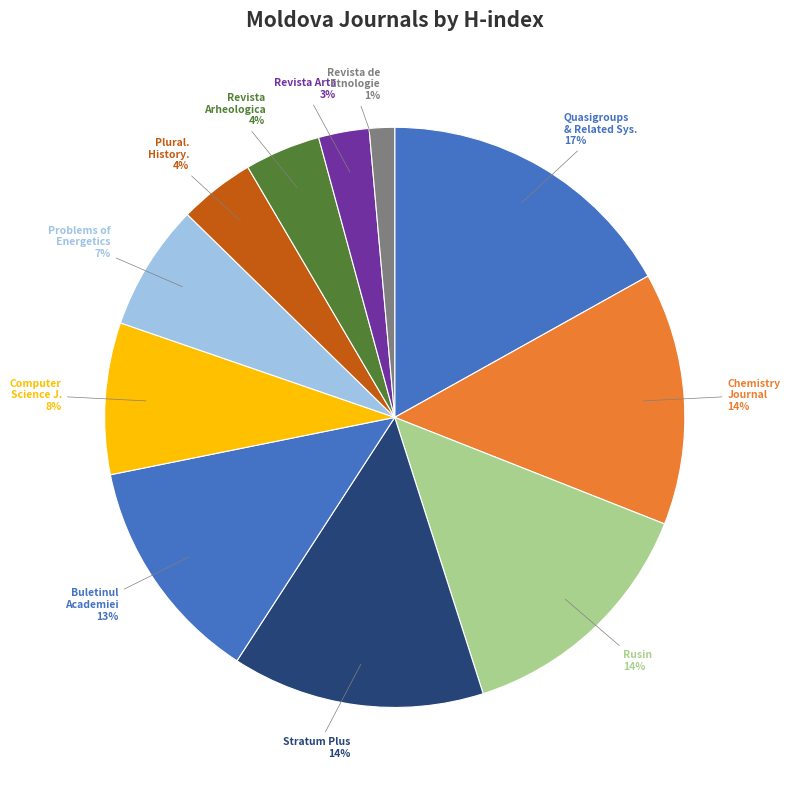

Between Revista Arheologica and Buletinul Academiei, which is larger?

Buletinul Academiei